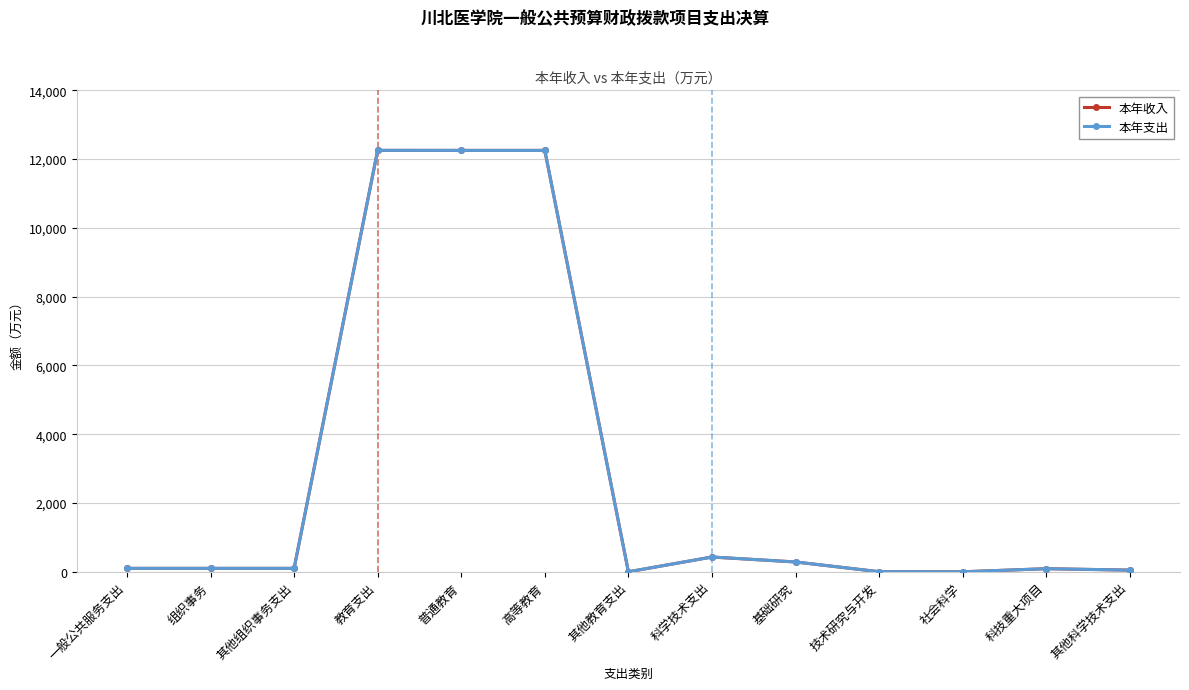

Where is the first local maximum for 本年支出?

教育支出